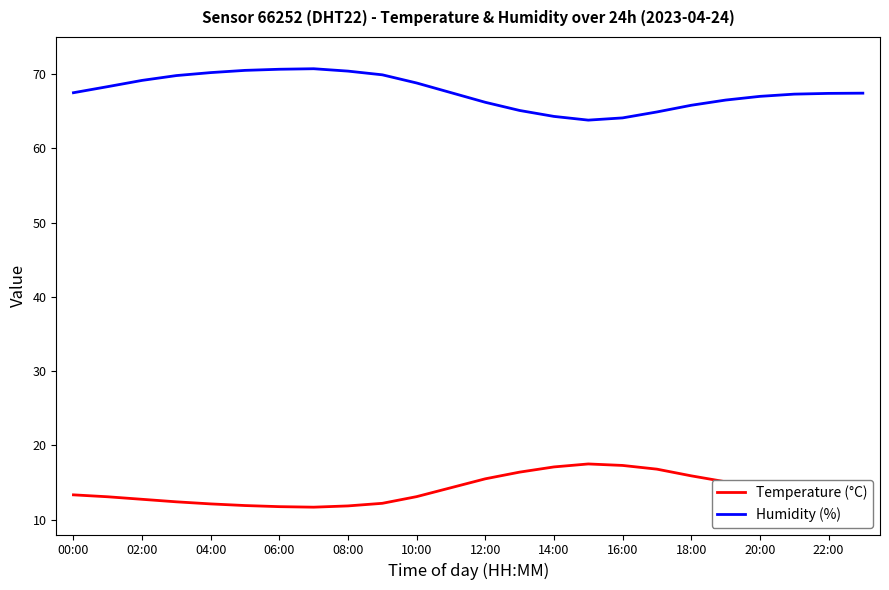

What are all the series names shown in the legend?

Temperature (°C), Humidity (%)